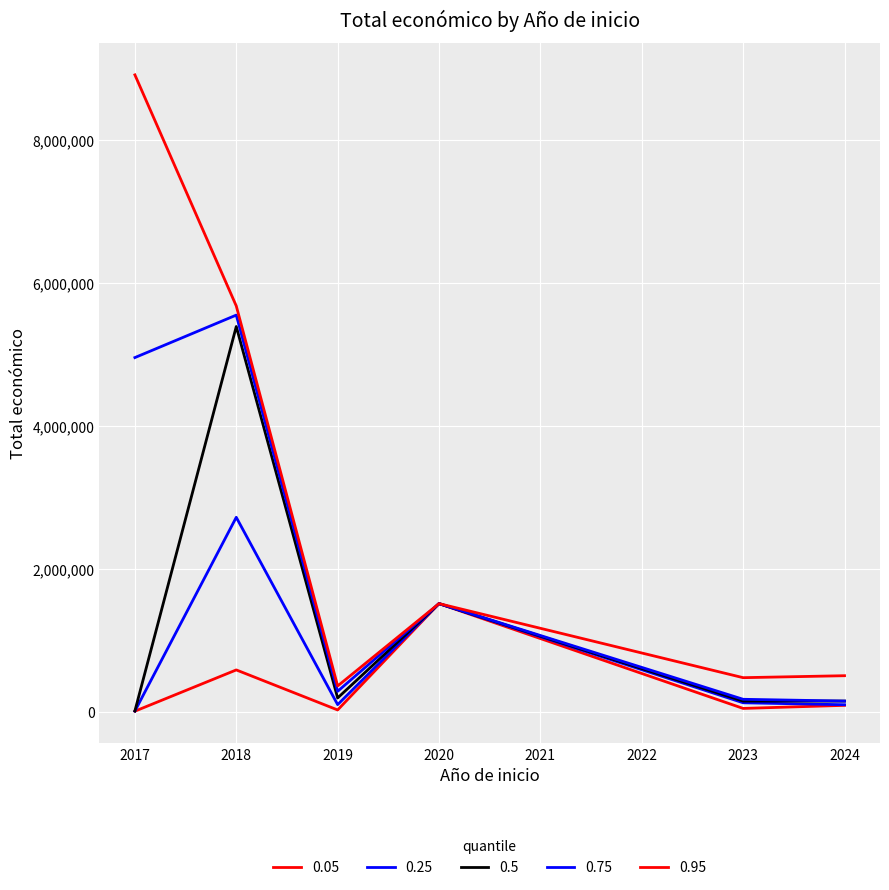

Does the chart have visible grid lines?

Yes